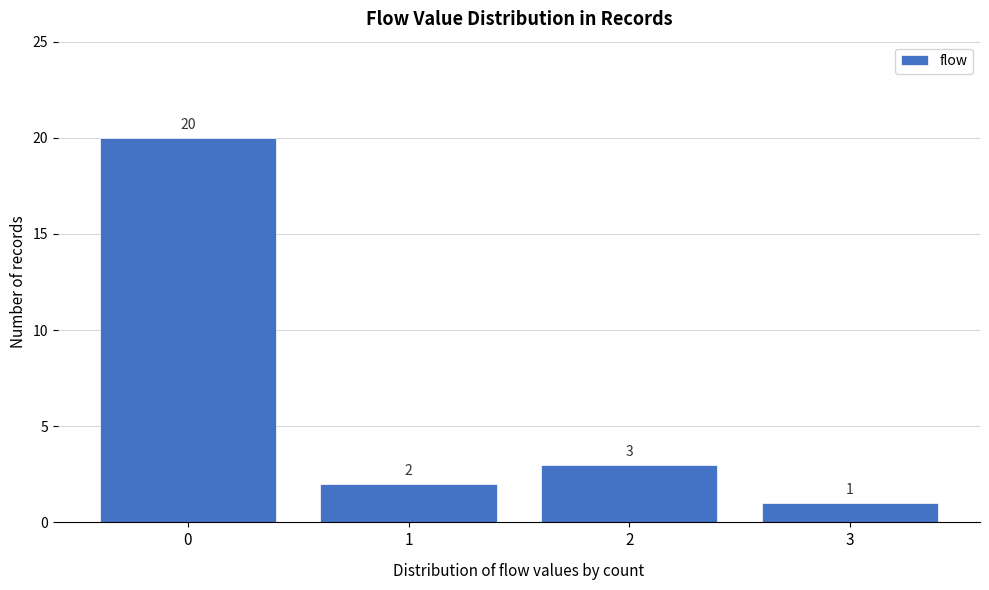

Reading right to left, transcribe all the data shown in this chart.

1	3	2	20